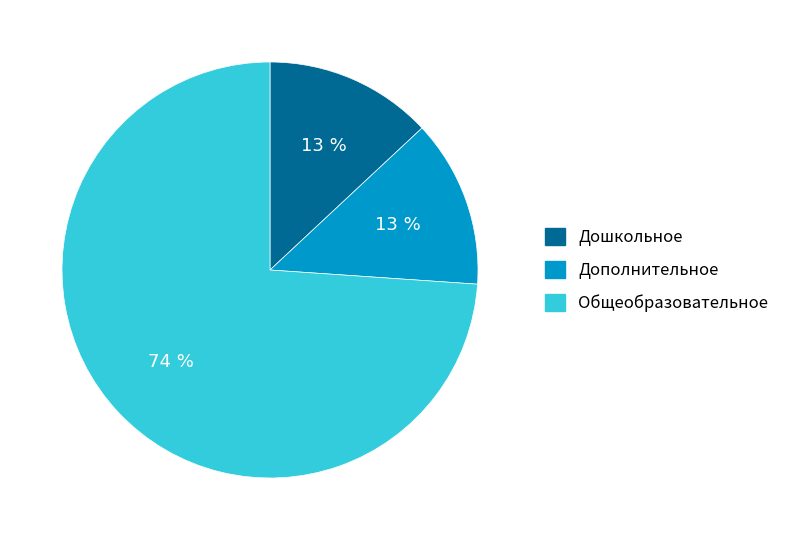

Is Дополнительное the majority of the pie?

No